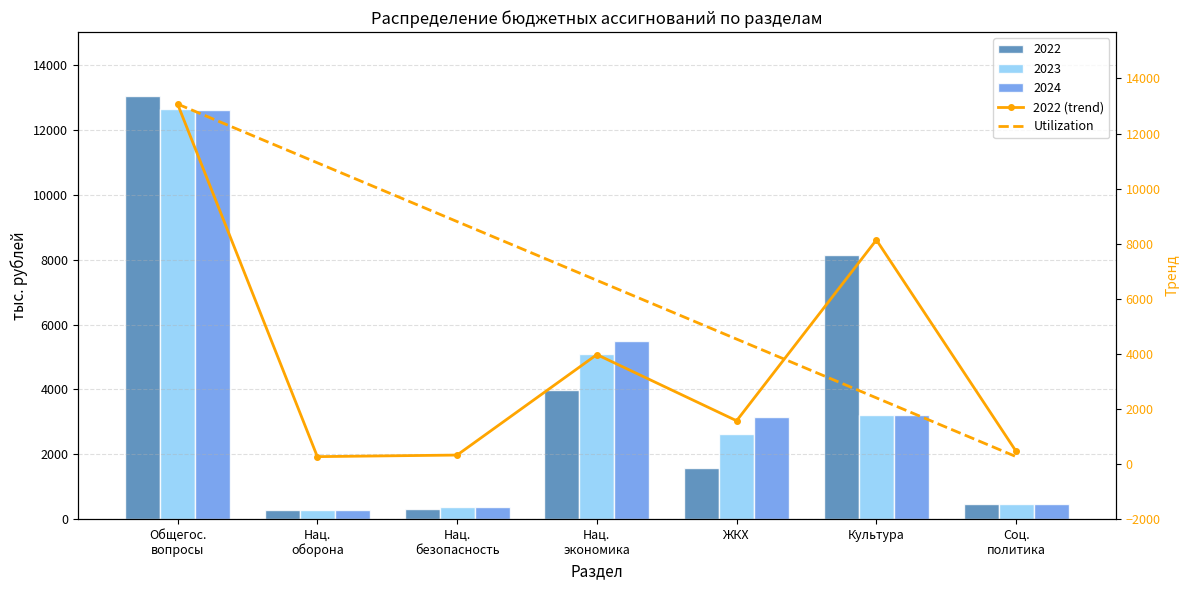

Is it true that 2022 (trend) equals 451.4 at Соц.
политика?

True